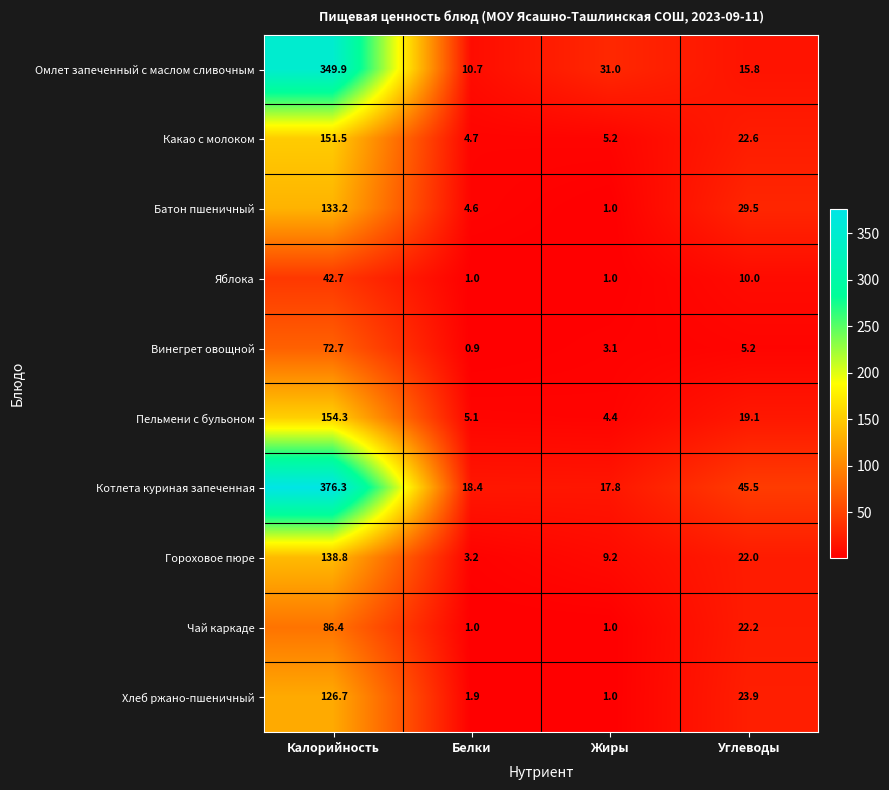

Which label corresponds to the largest value in the chart?

Калорийность